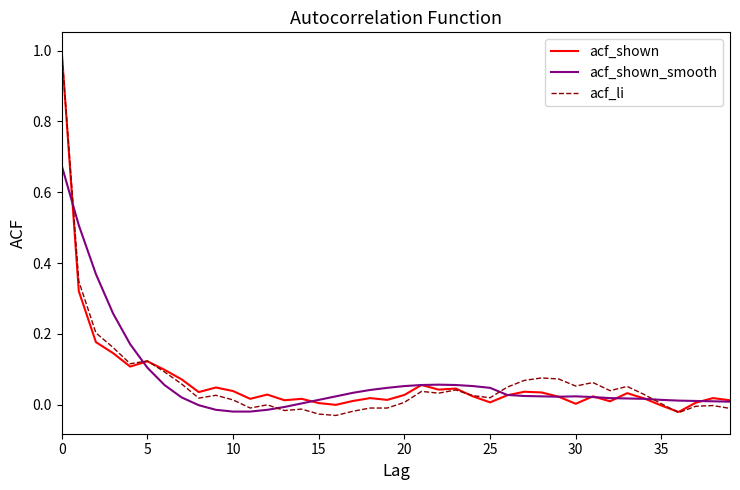

In acf_li, how many points are higher than both neighbors (excluding endpoints)?

10